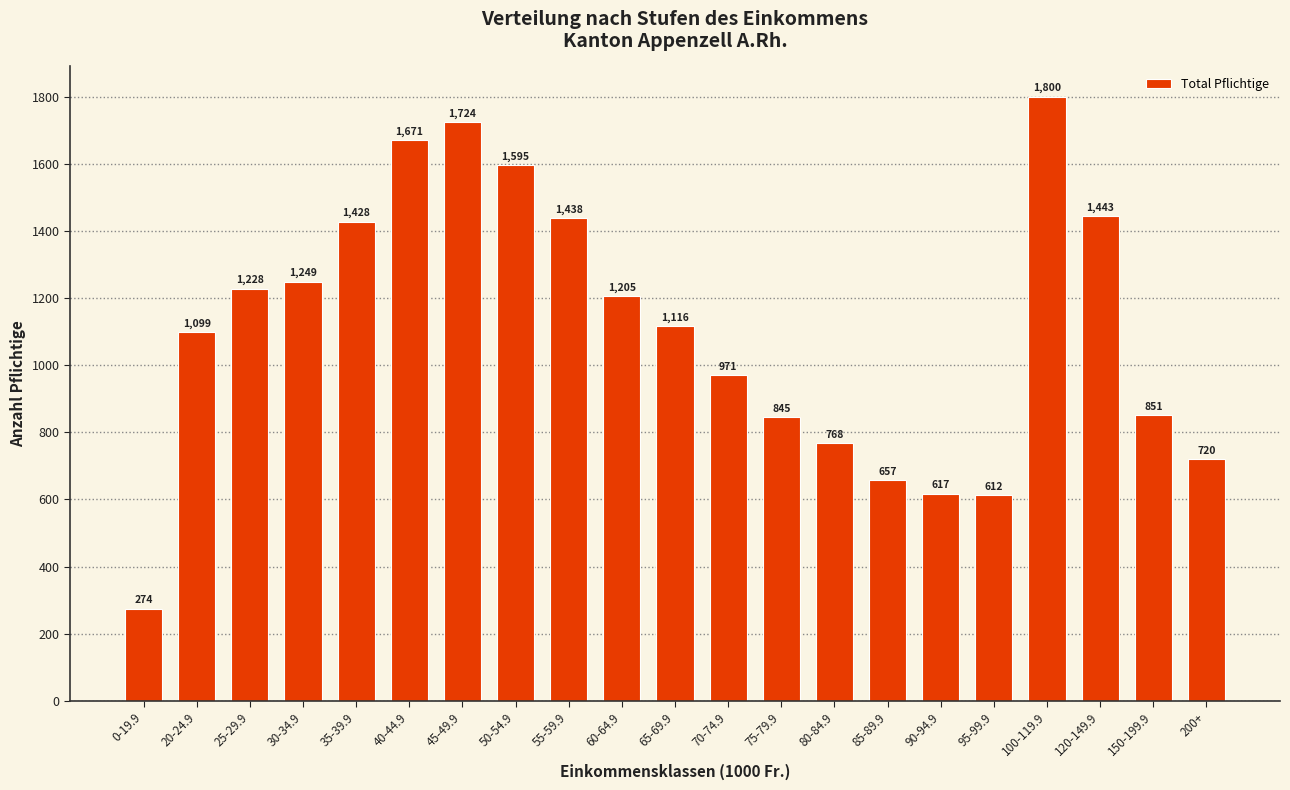

What is the minimum value shown in the chart?

274